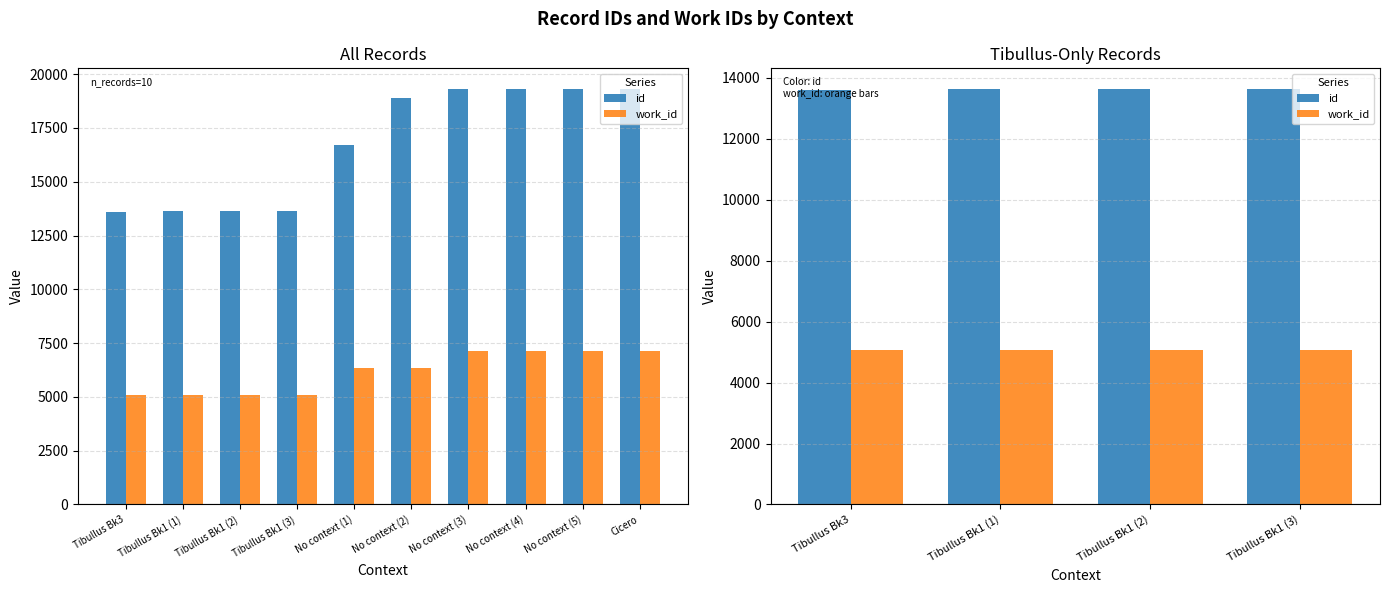

Which label corresponds to the smallest value in the chart?

Tibullus Bk3